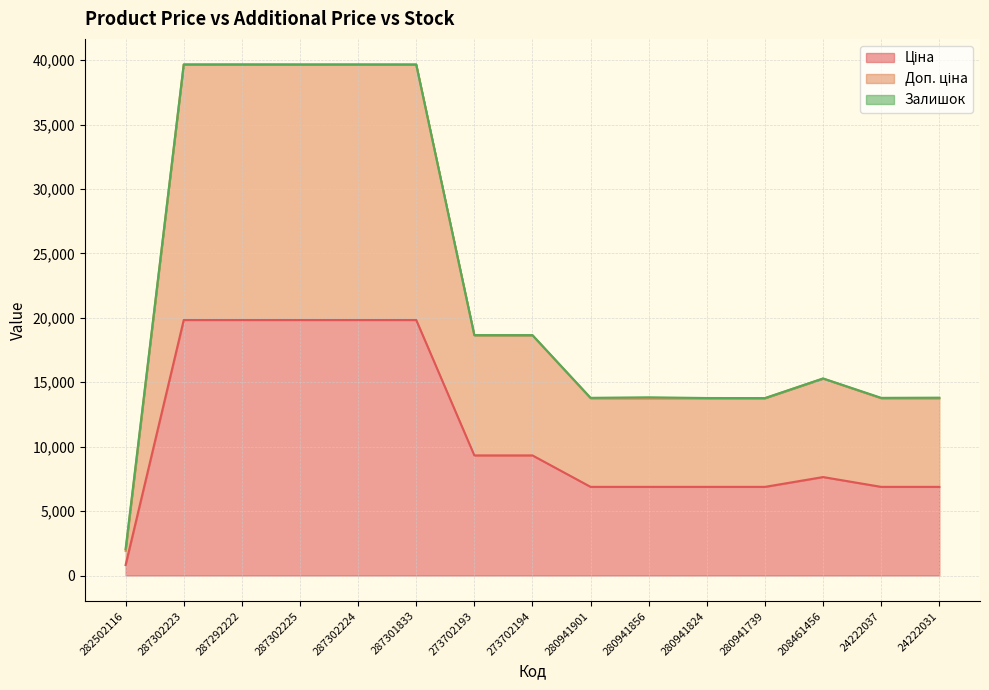

How many values in the Ціна series are below 7641?

7